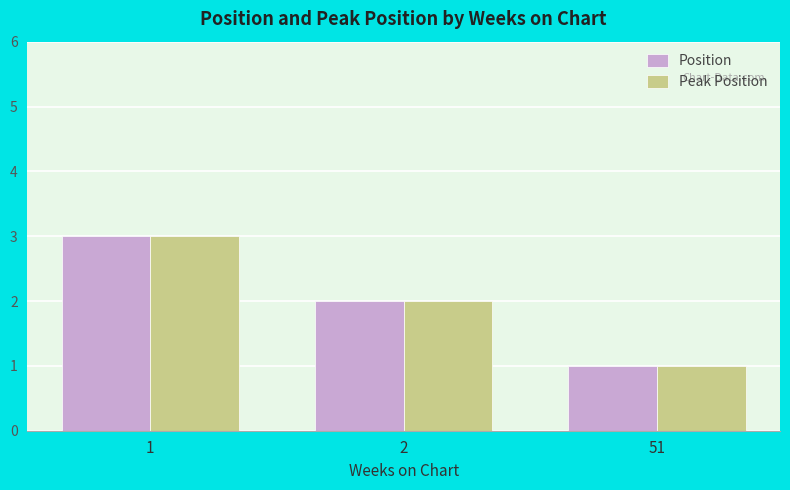

Is it true that Peak Position equals 1 at 51?

True